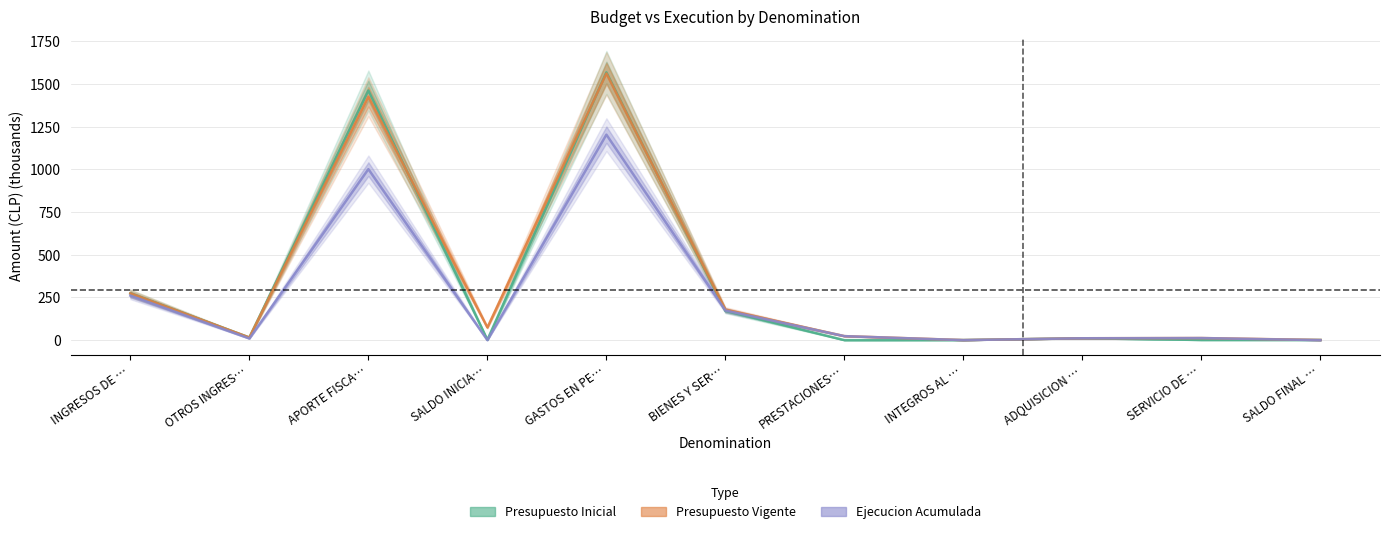

True or false: Presupuesto Vigente has more than 0 interior local peaks.

True